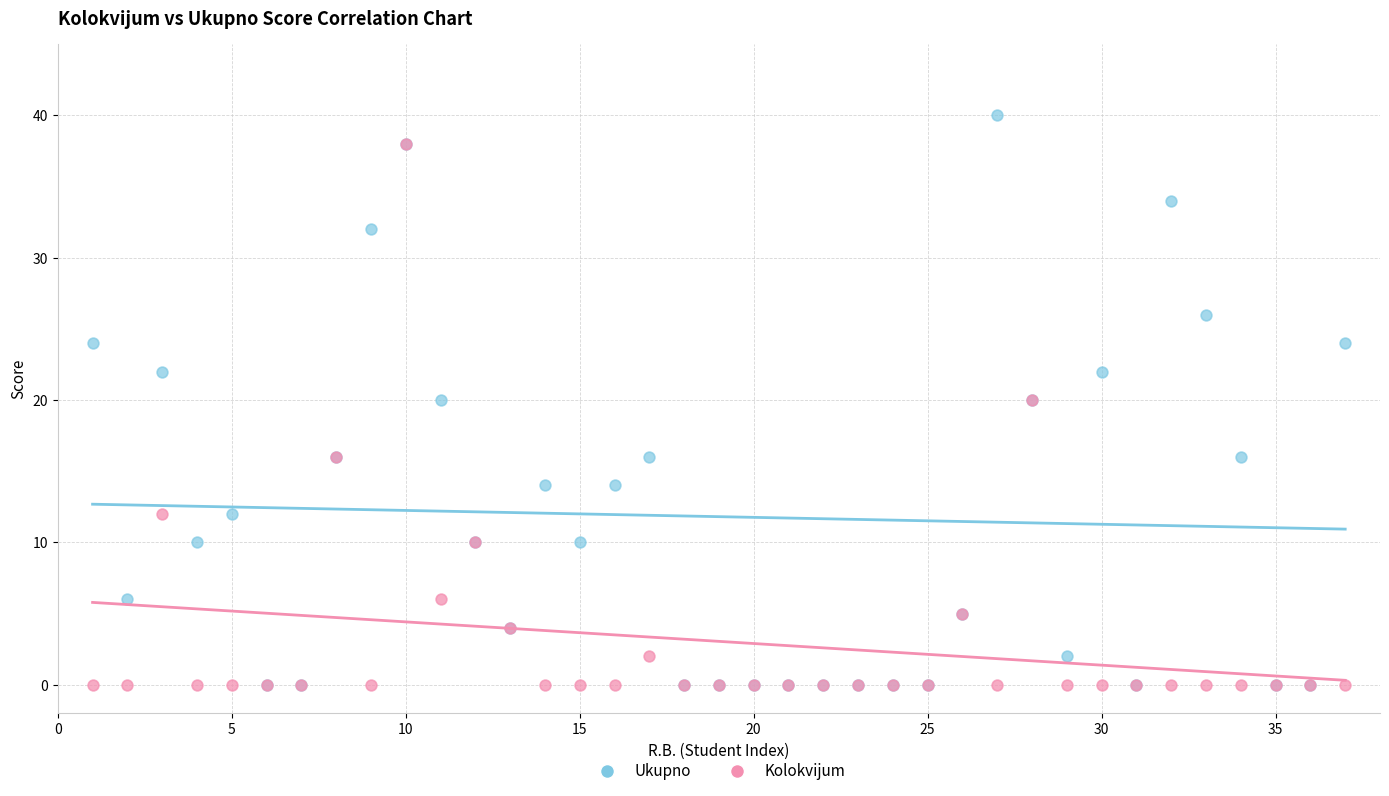

Which series reaches the maximum Y coordinate?

Ukupno